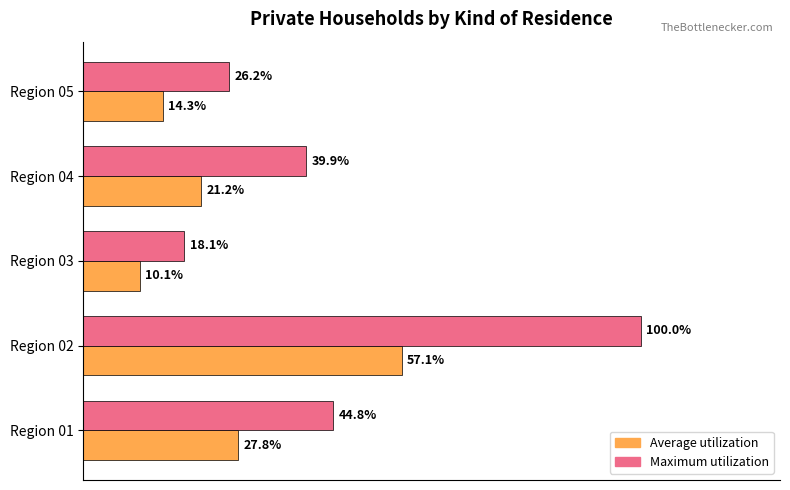

What are all the series names shown in the legend?

Average utilization, Maximum utilization